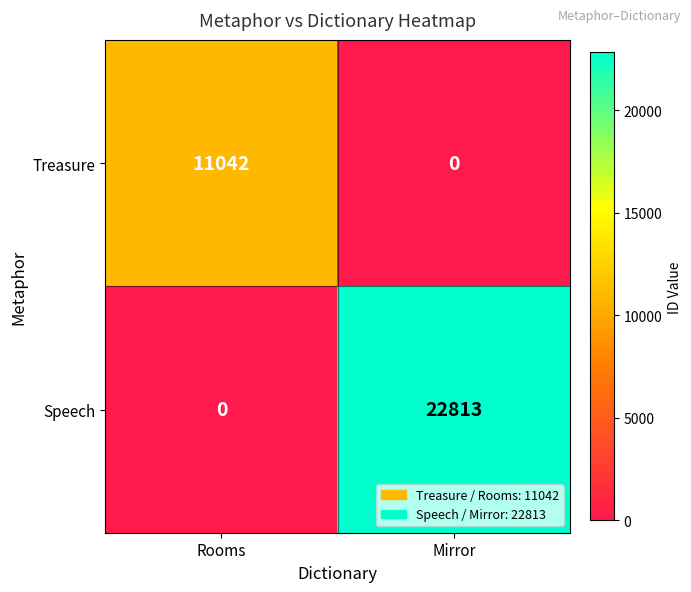

At how many categories does at least one series exceed 18942?

1